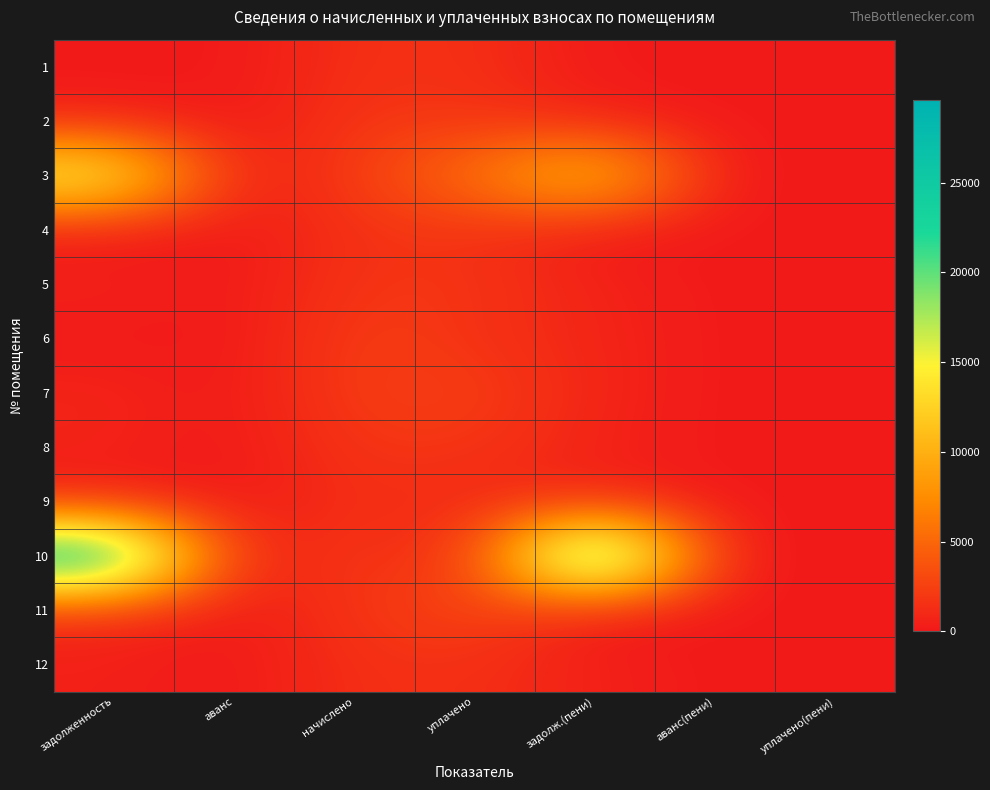

What is the difference between the highest and lowest values at задолж.(пени)?

29601.7